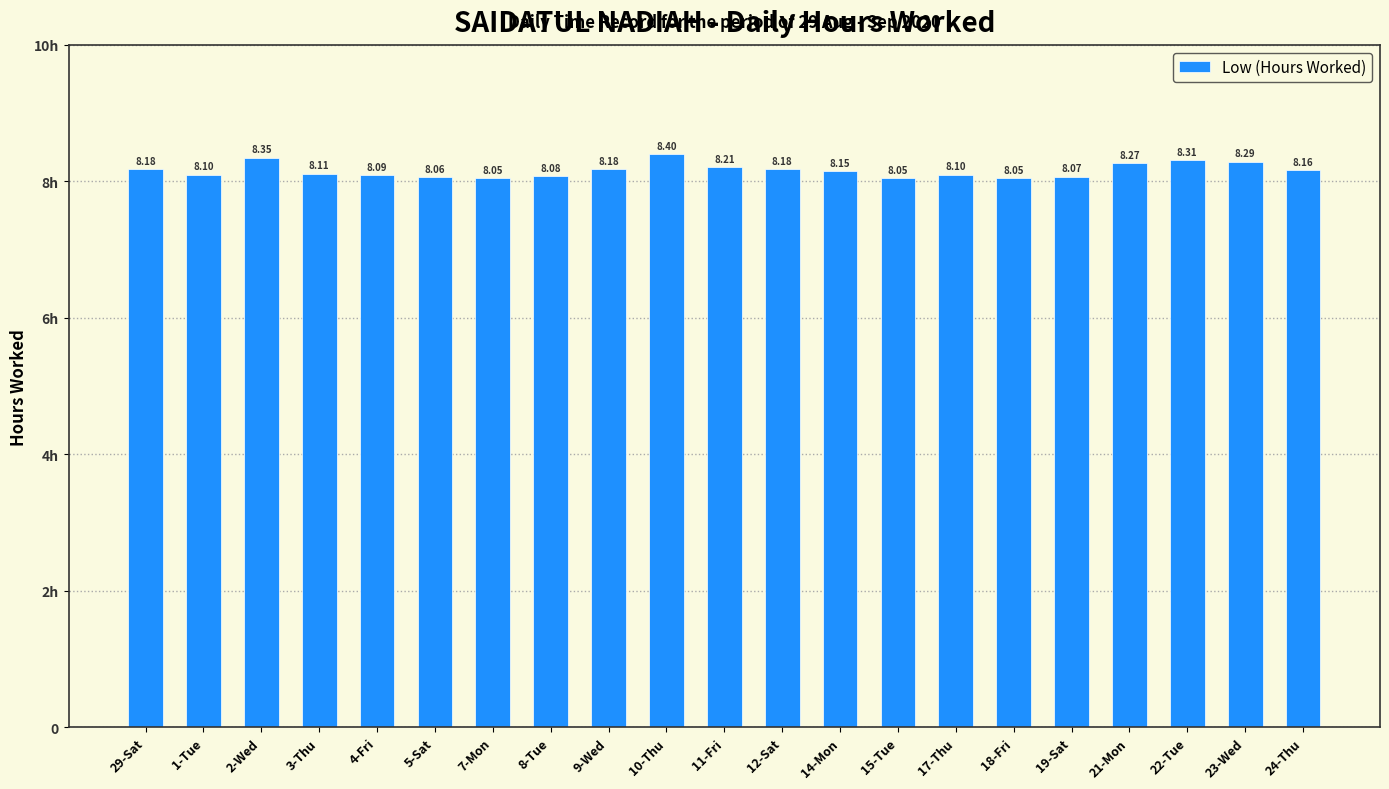

Which has a higher value, 12-Sat or 2-Wed?

2-Wed